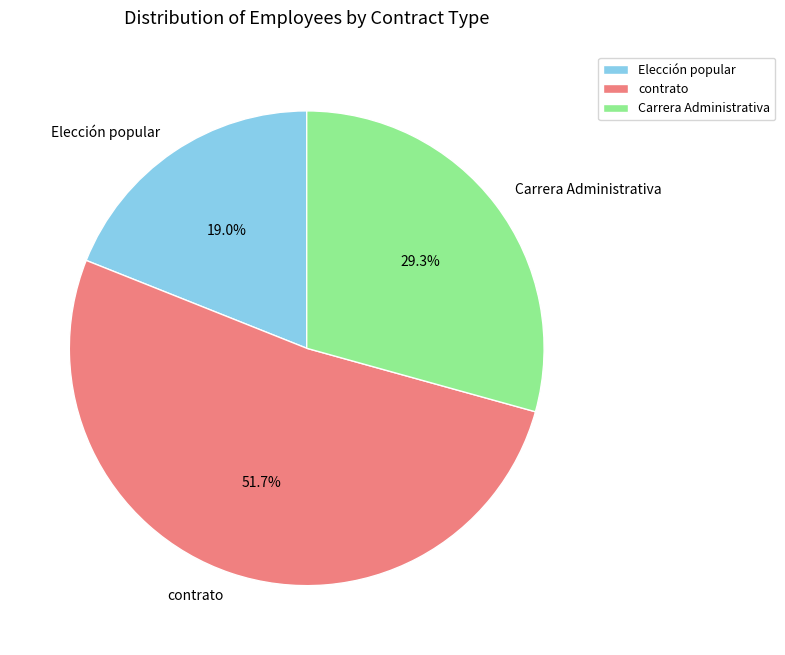

What portion of the pie excludes Carrera Administrativa?

70.7%